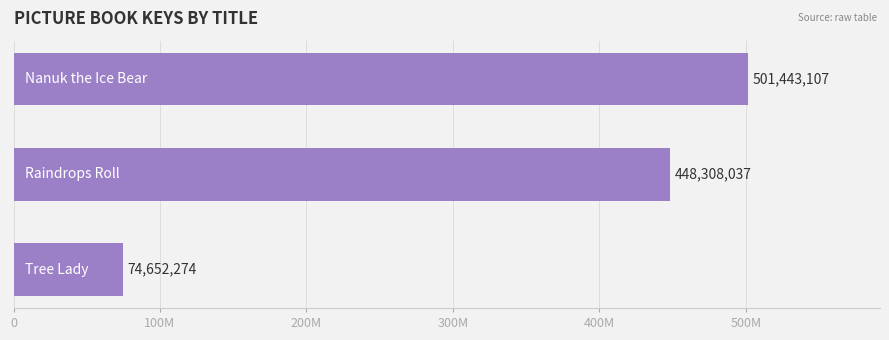

What is the average value?

341467806